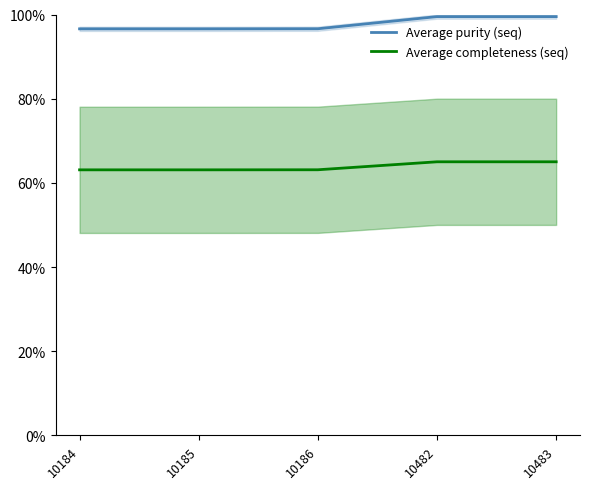

What are all the series names shown in the legend?

Average purity (seq), Average completeness (seq)